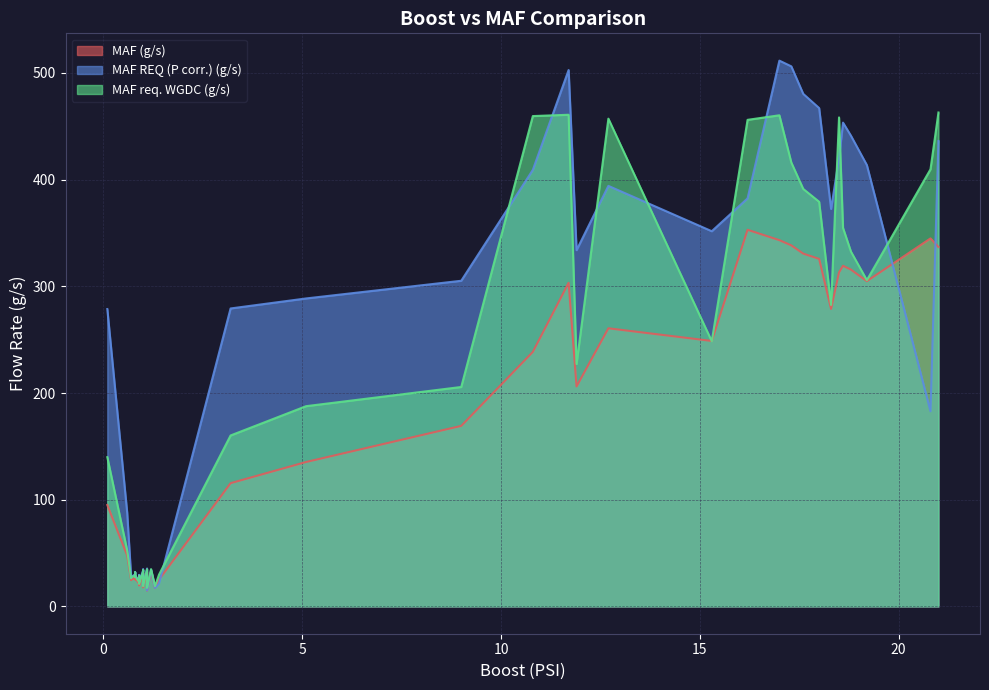

What is the sum of all MAF req. WGDC (g/s) values?

7792.4